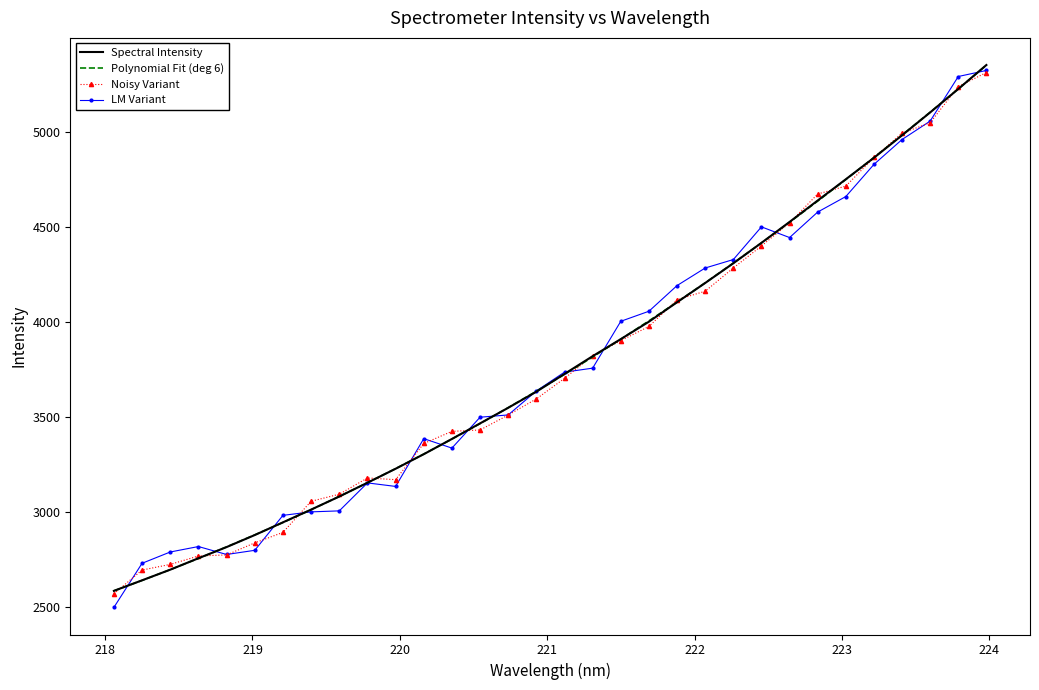

Which series has the largest range (max minus min)?

LM Variant